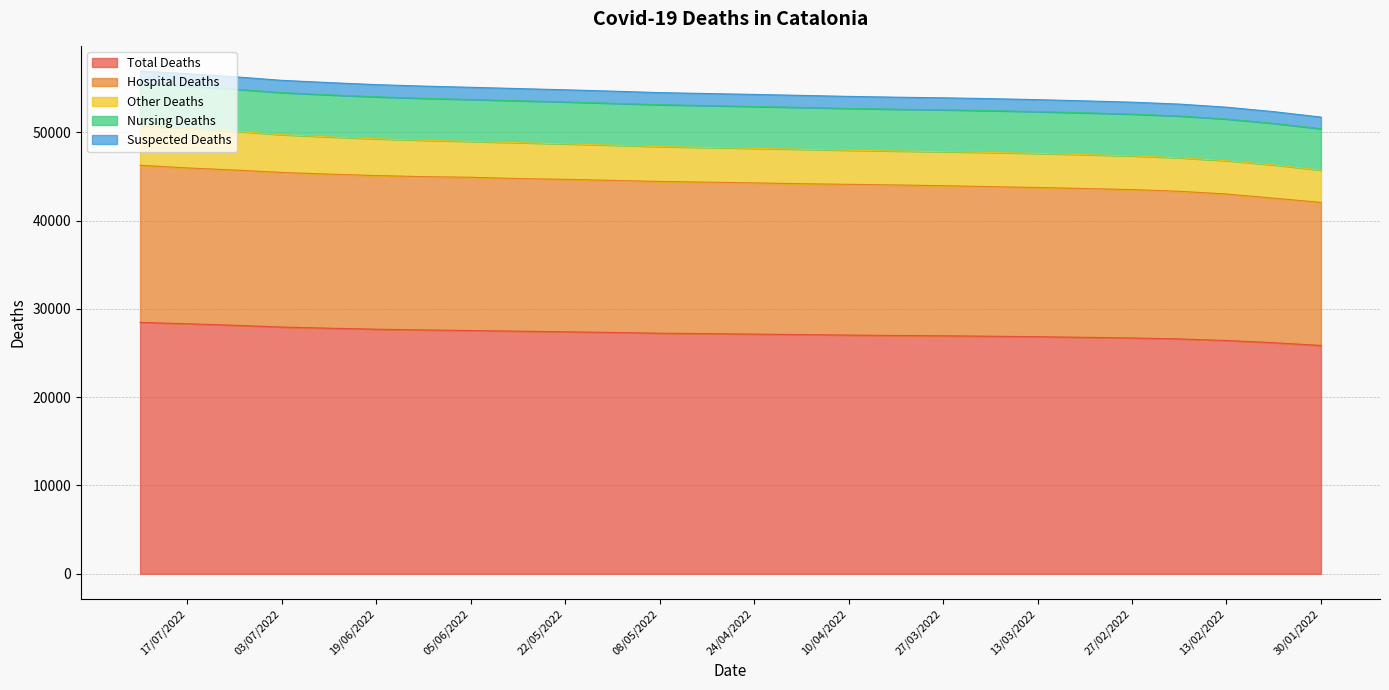

Is it true that Total Deaths equals 50417 at 17/07/2022?

False